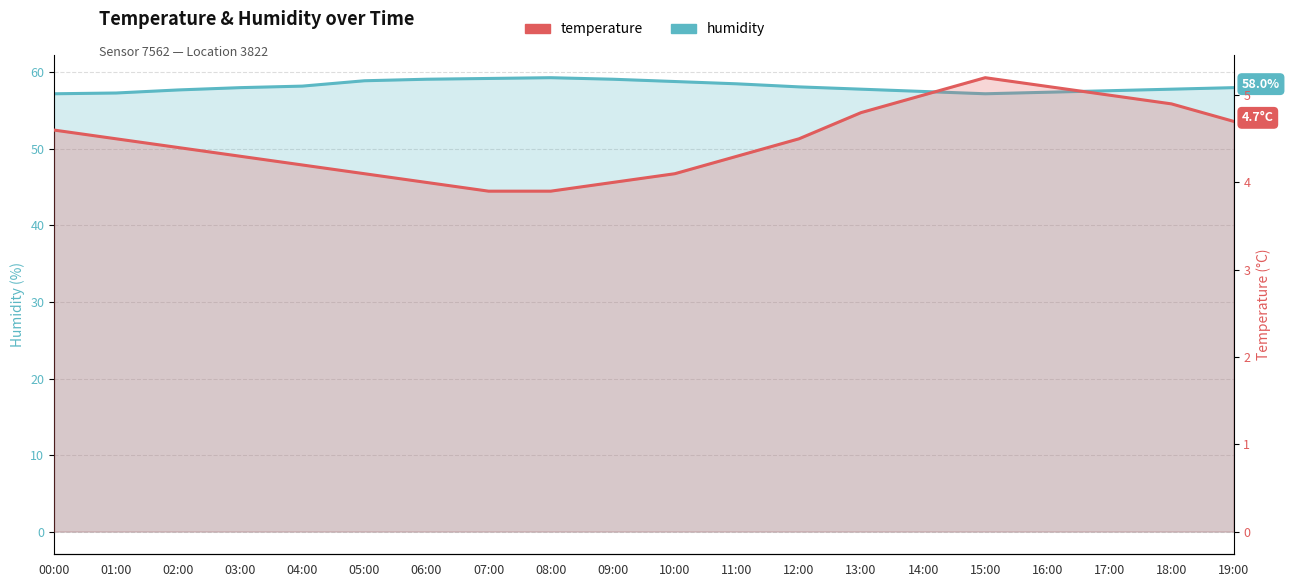

What are all the series names shown in the legend?

humidity, temperature